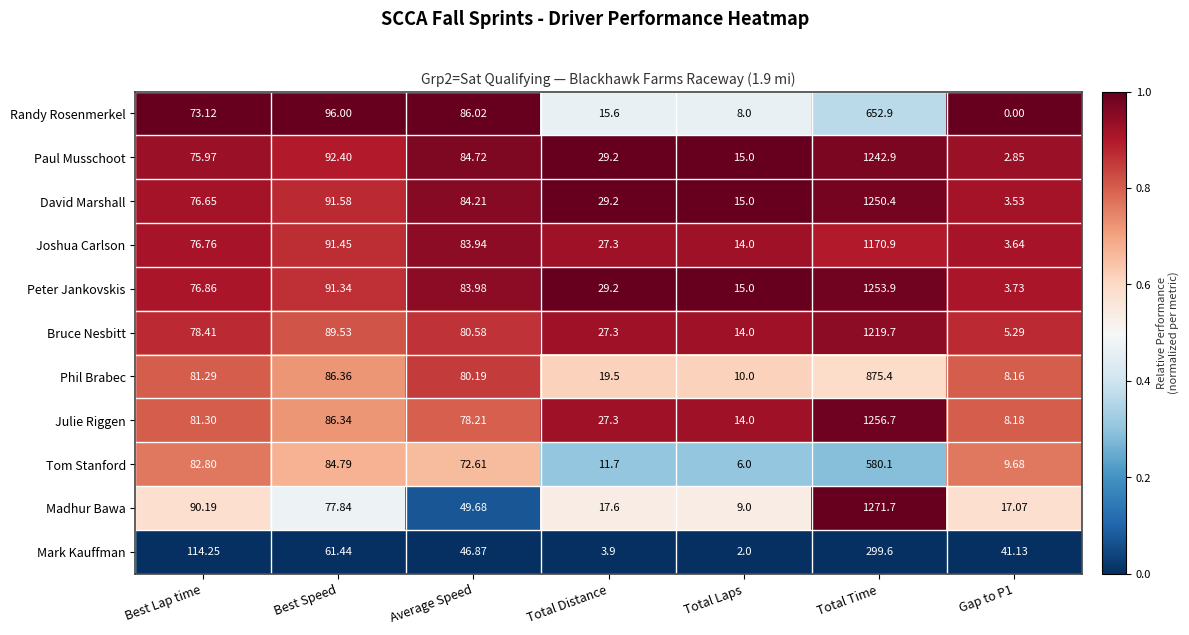

At which label does David Marshall first exceed 76?

Best Lap time